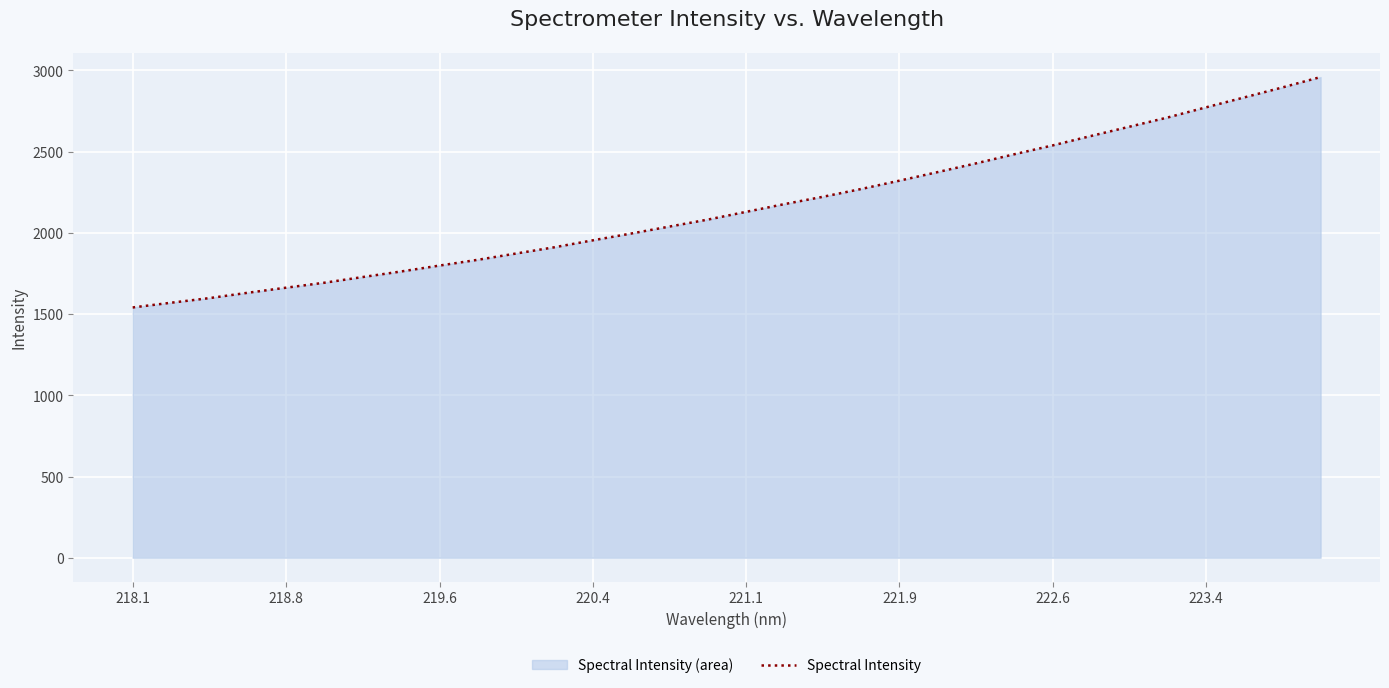

What is the difference between the maximum and minimum values?

1418.6